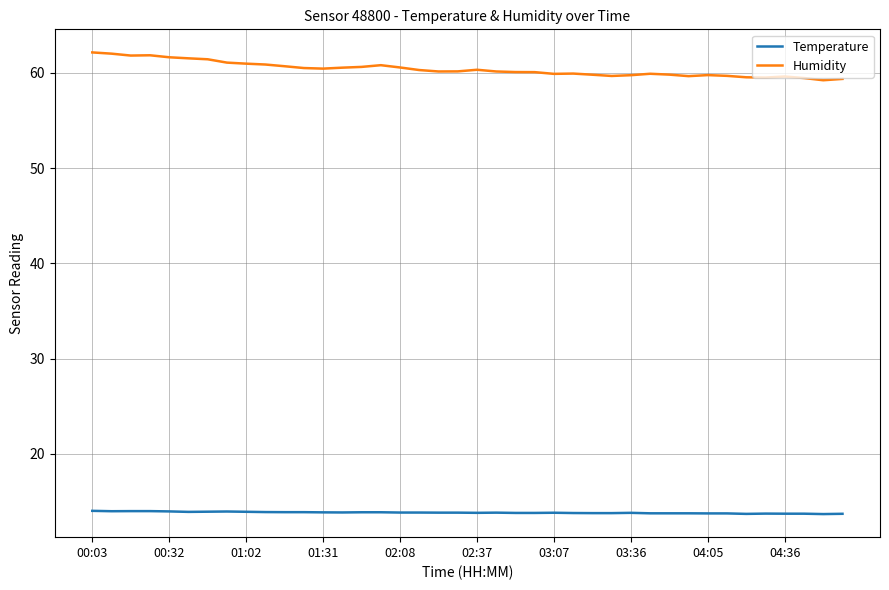

What is the minimum value shown in the chart?

13.7